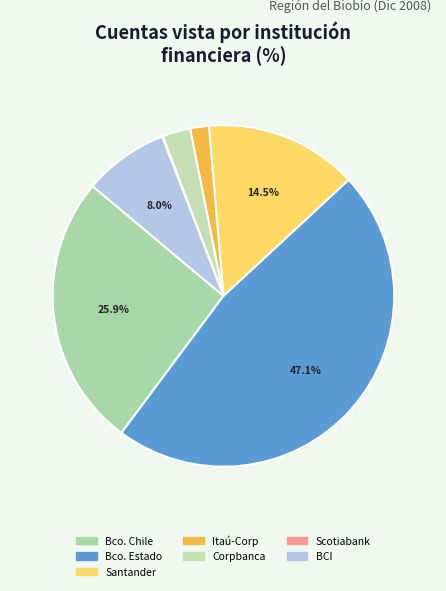

How many slices are in this pie chart?

7